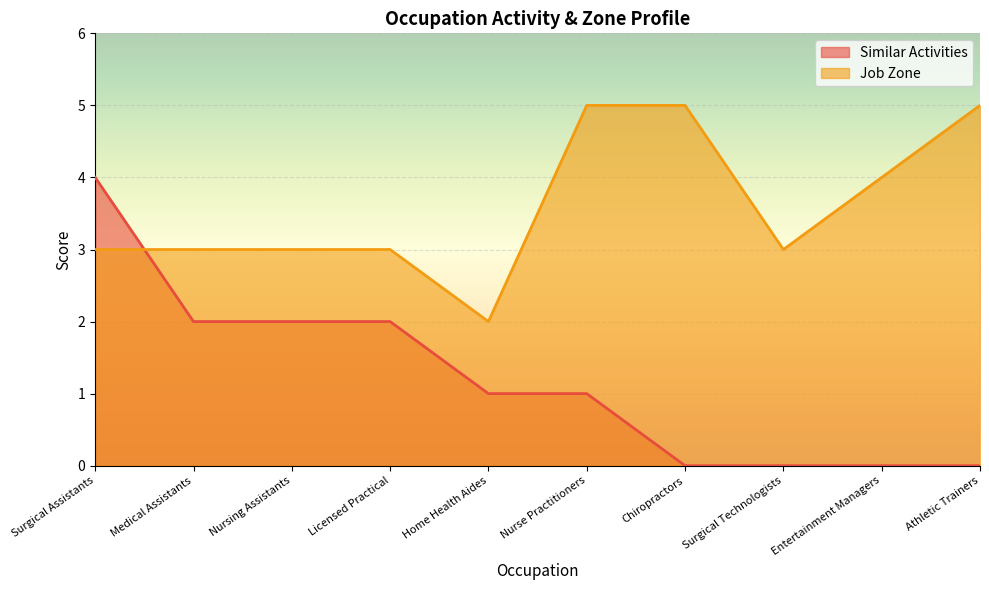

Reading right to left, transcribe all the data shown in this chart.

Similar Activities: 0	0	0	0	1	1	2	2	2	4
Job Zone: 5	4	3	5	5	2	3	3	3	3